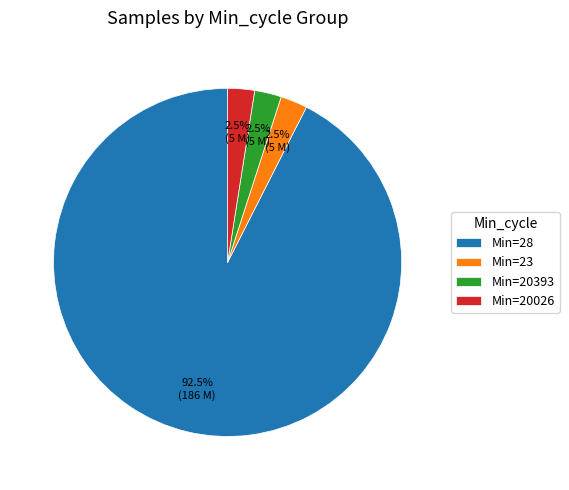

Is Min=20393 the majority of the pie?

No